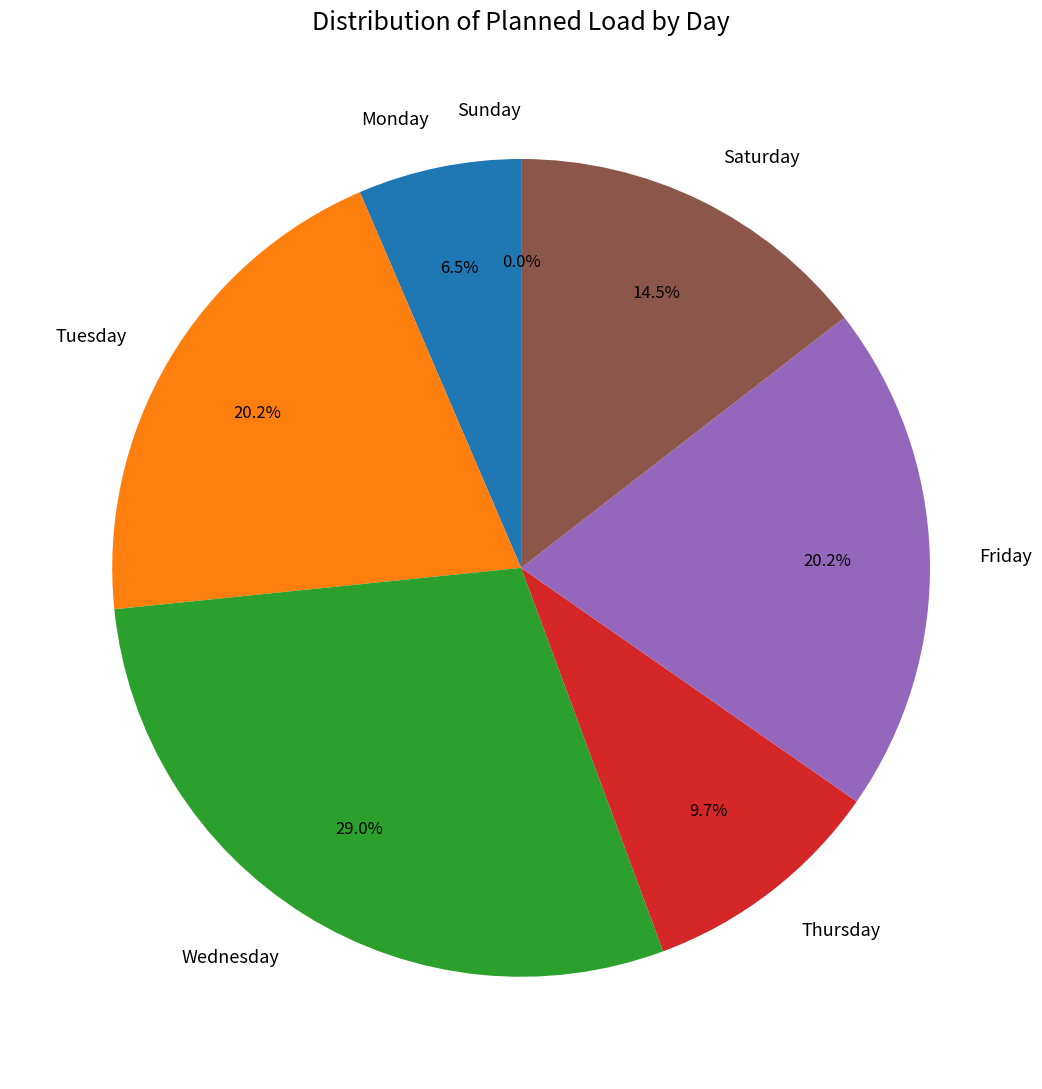

Between Saturday and Sunday, which is larger?

Saturday